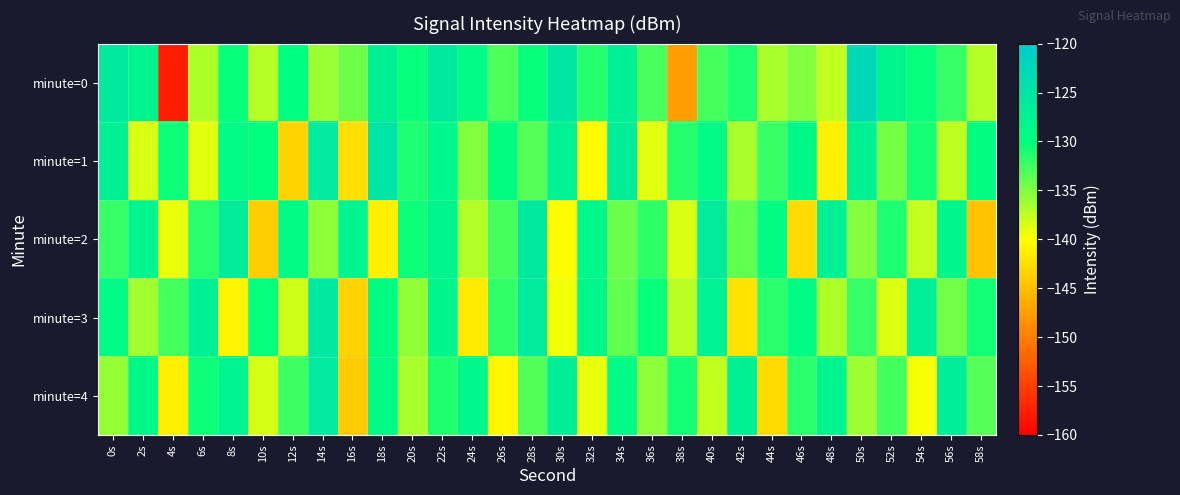

Which series has the largest total across all categories?

minute=0